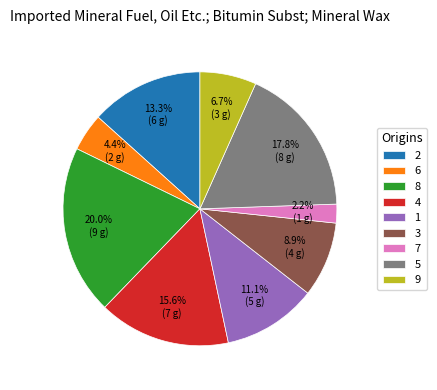

How many segments does this pie chart have?

9